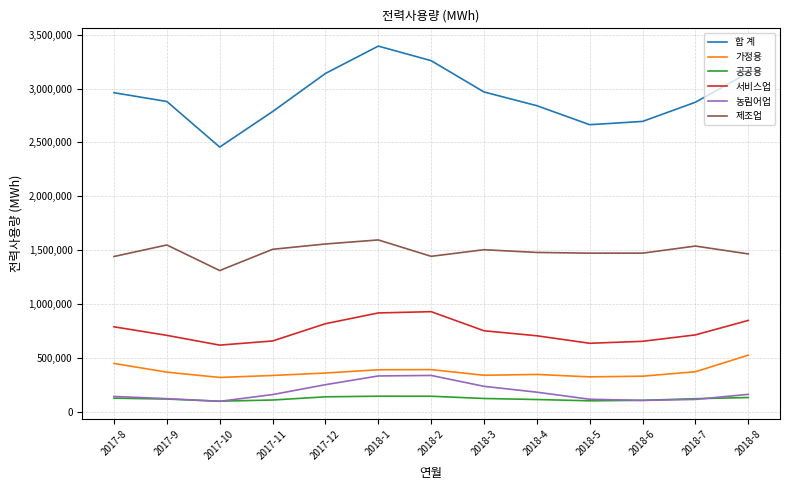

True or false: 합 계 and 서비스업 intersect in this chart.

False